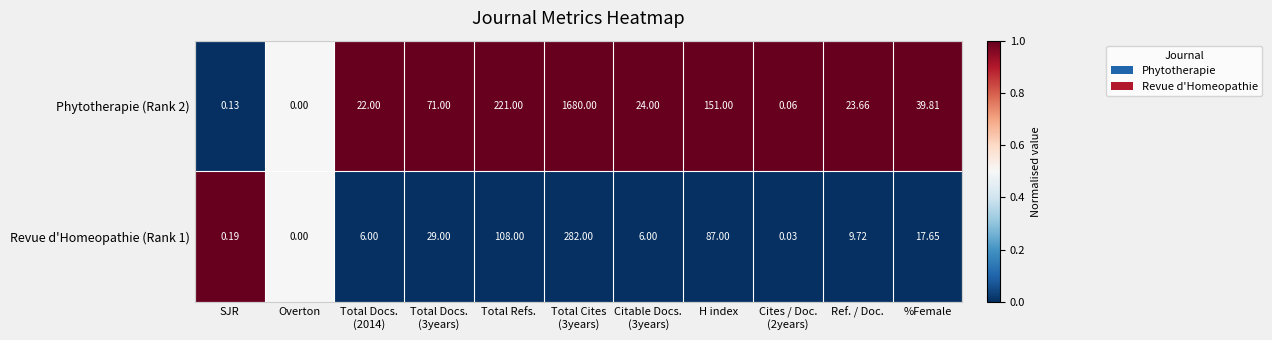

At SJR, list the series in order from smallest to largest.

Phytotherapie (Rank 2), Revue d'Homeopathie (Rank 1)